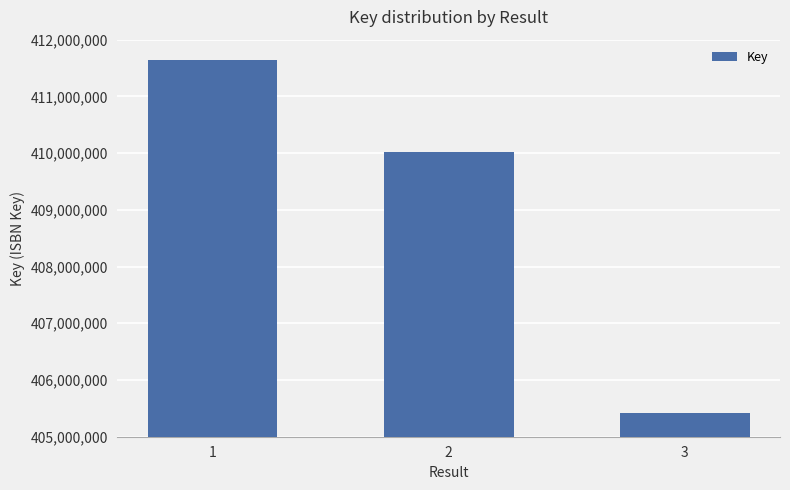

How many values are below 410023590?

1